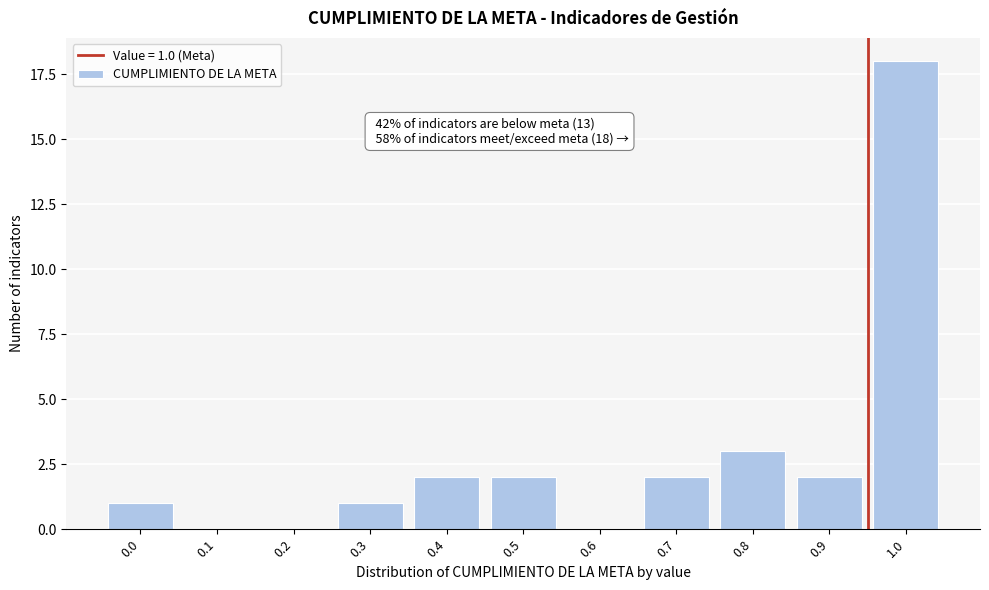

Reading right to left, extract all data points from this chart.

1.0=18	0.9=2	0.8=3	0.7=2	0.6=0	0.5=2	0.4=2	0.3=1	0.2=0	0.1=0	0.0=1